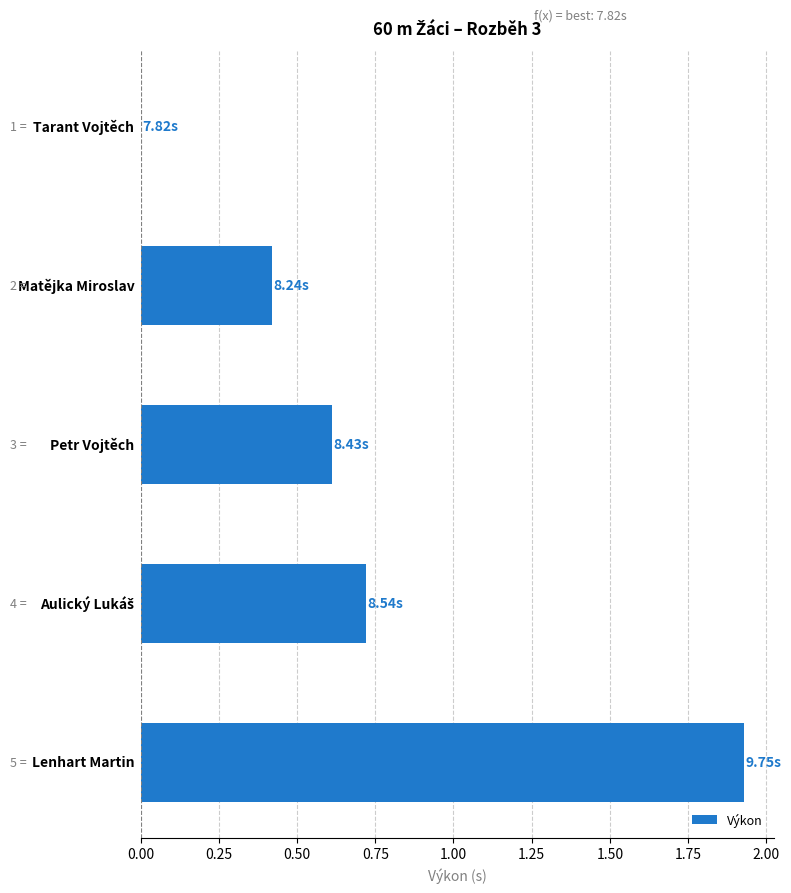

What is the sum of all values?

3.7